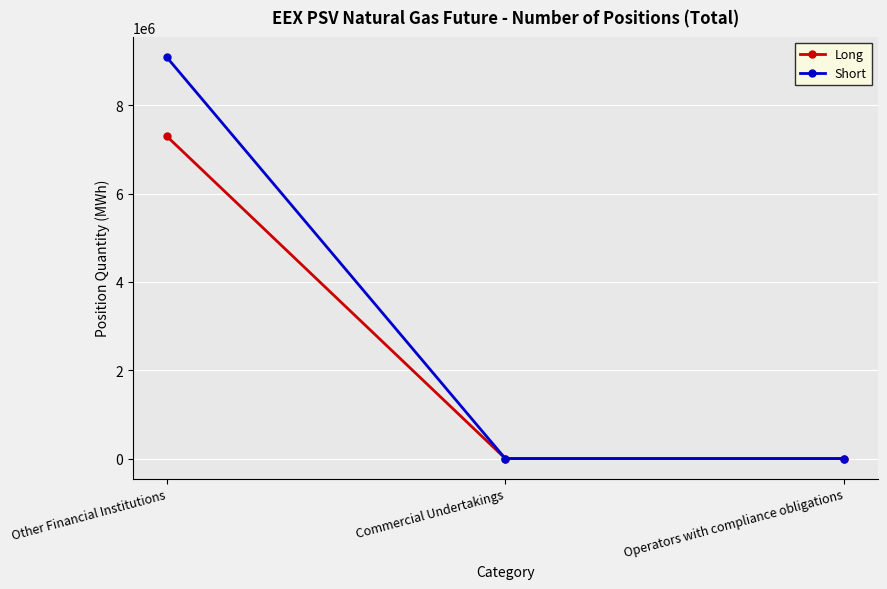

Rank the series by their maximum value, from lowest to highest.

Long, Short